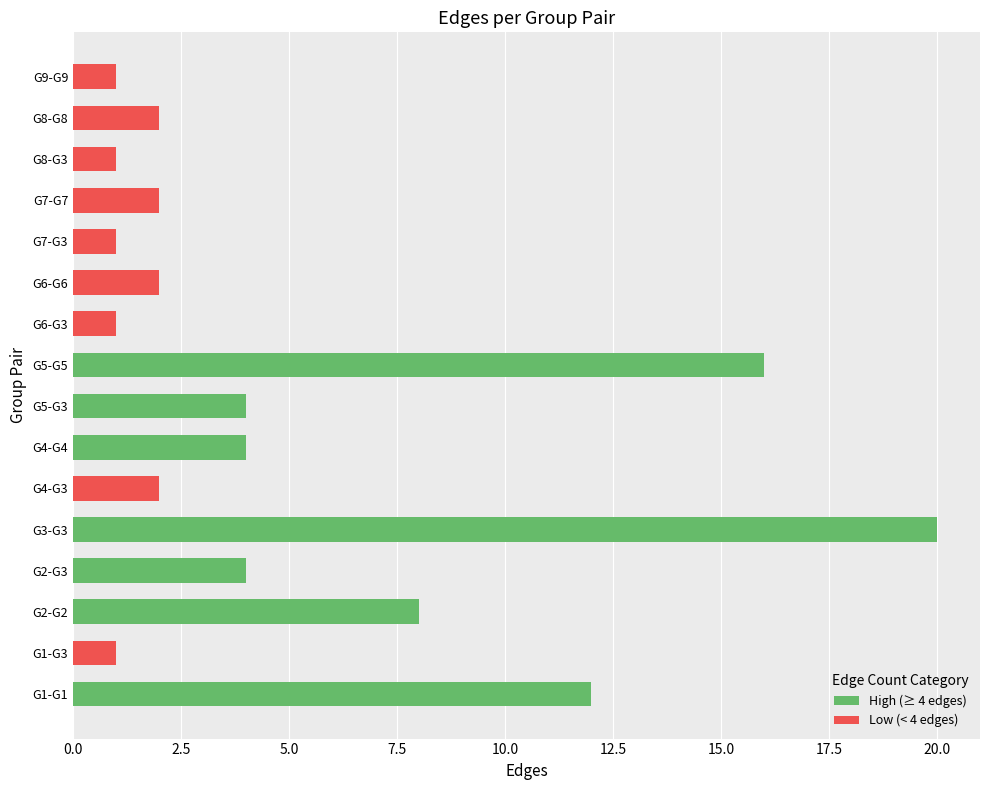

At which label does the data first exceed 2?

G1-G1